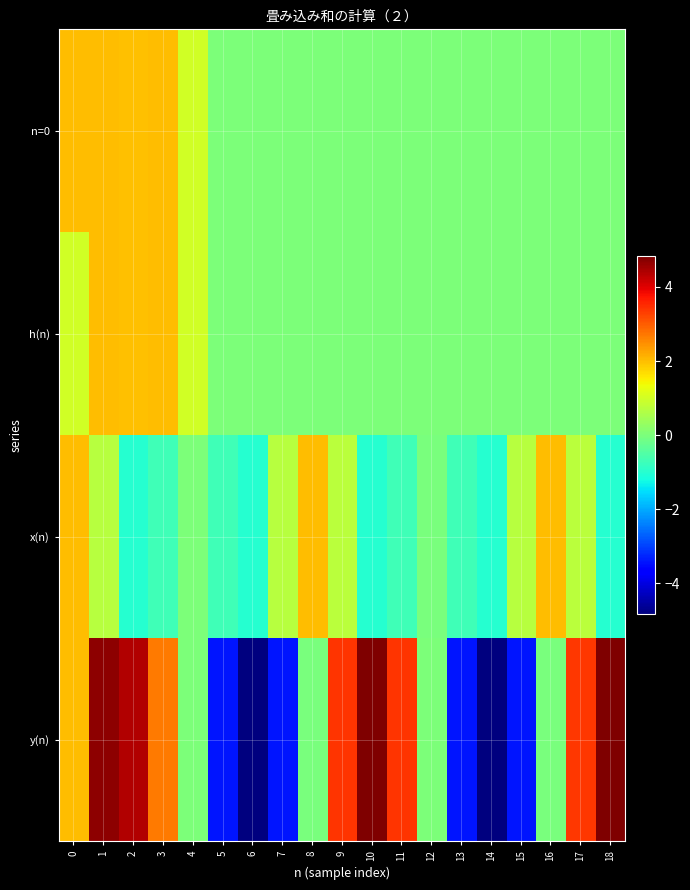

Between 17 and 2, which is larger?

2